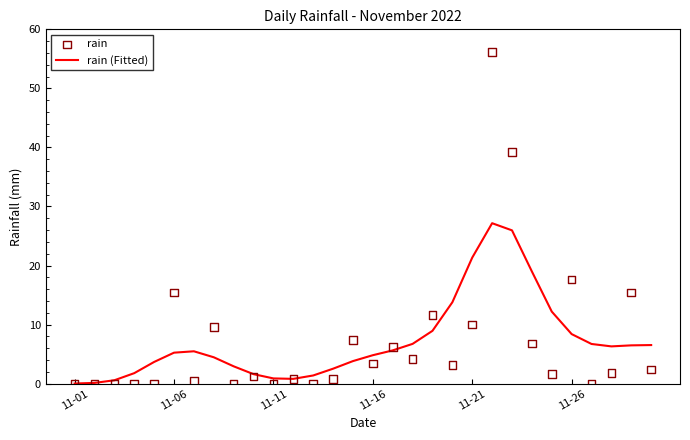

What is the highest value of the rain (Fitted) series?

27.2